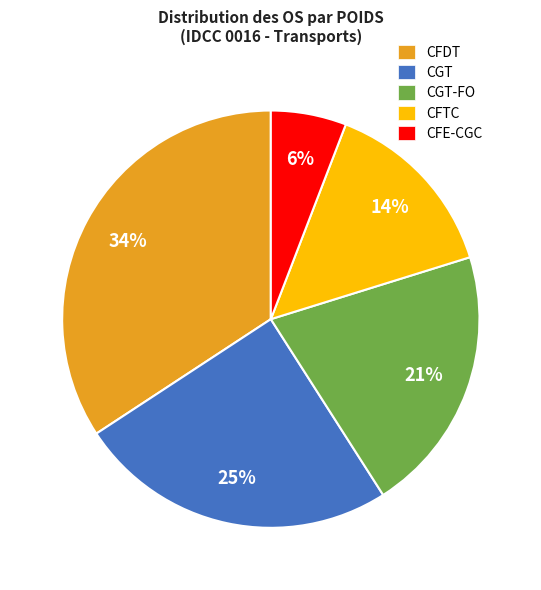

Which has a higher value, CFDT or CGT-FO?

CFDT